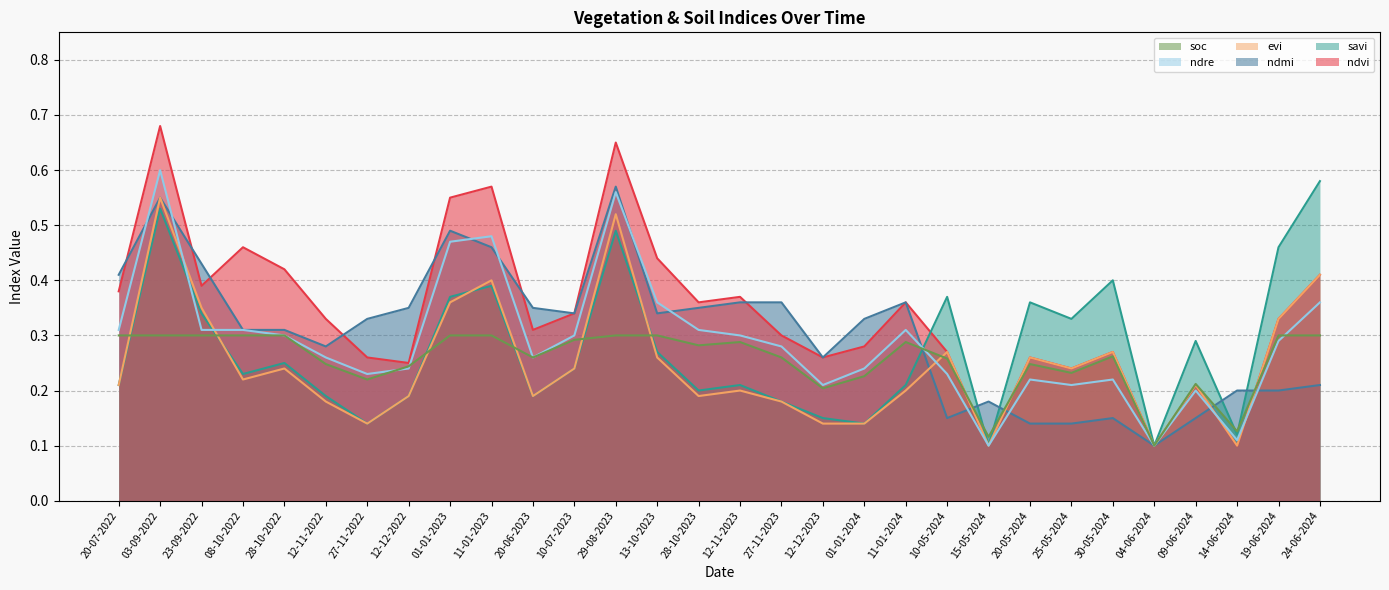

What is the smallest value displayed?

0.1